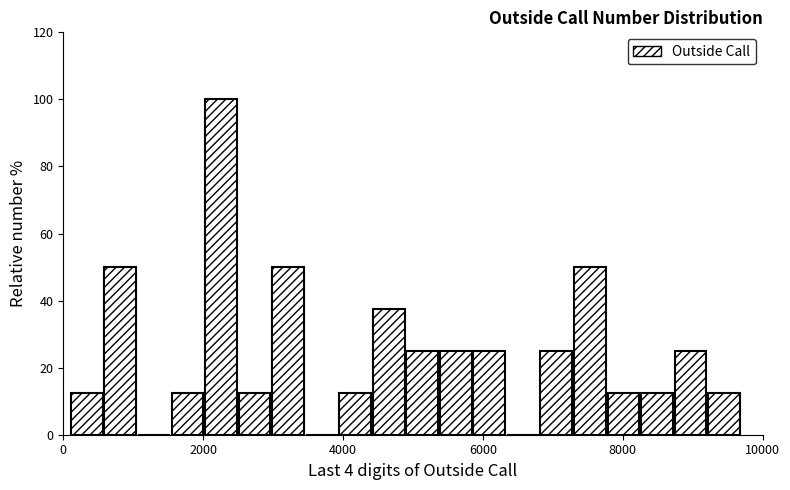

Read against the x-axis, roughly where is the centre of the tallest bar?

2200